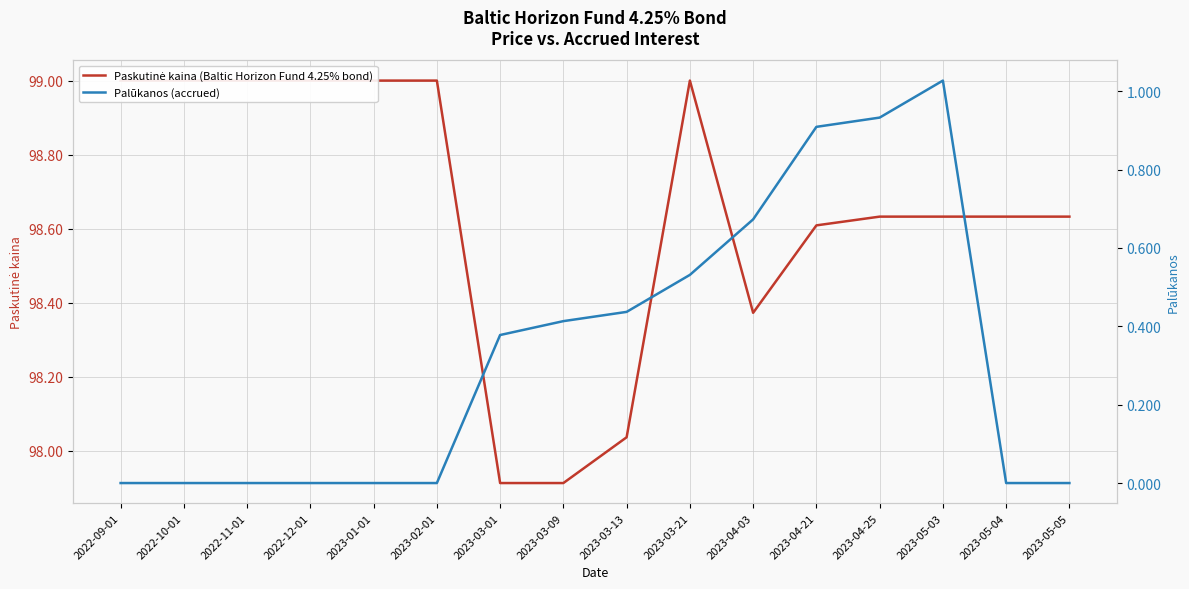

At how many categories does at least one series exceed 51?

16